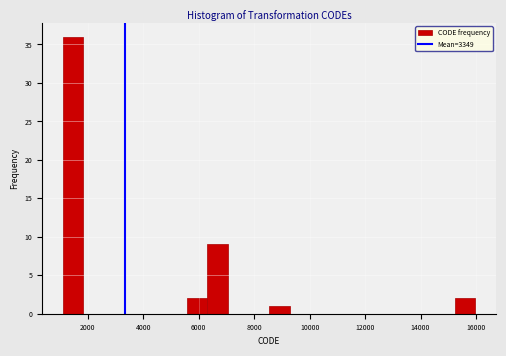

Around what value on the x-axis is the tallest bar? Give the approximate position of its centre, as read against the axis.

1400